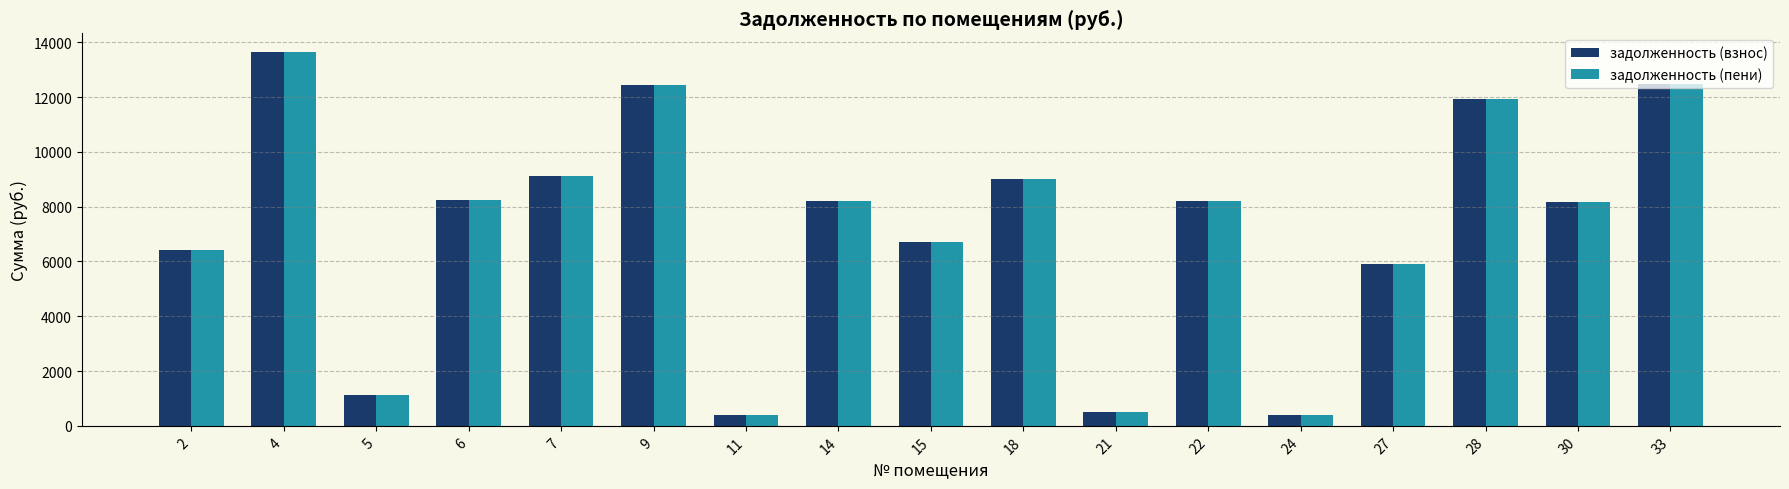

How many categories are shown in the chart?

17